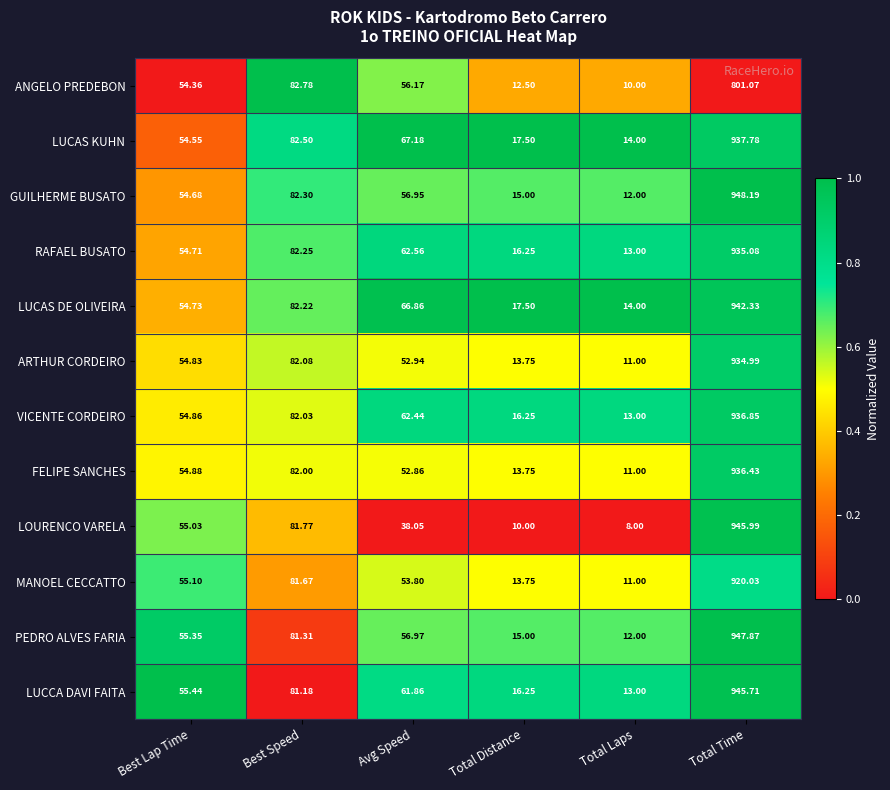

Count the number of data series in this chart.

12